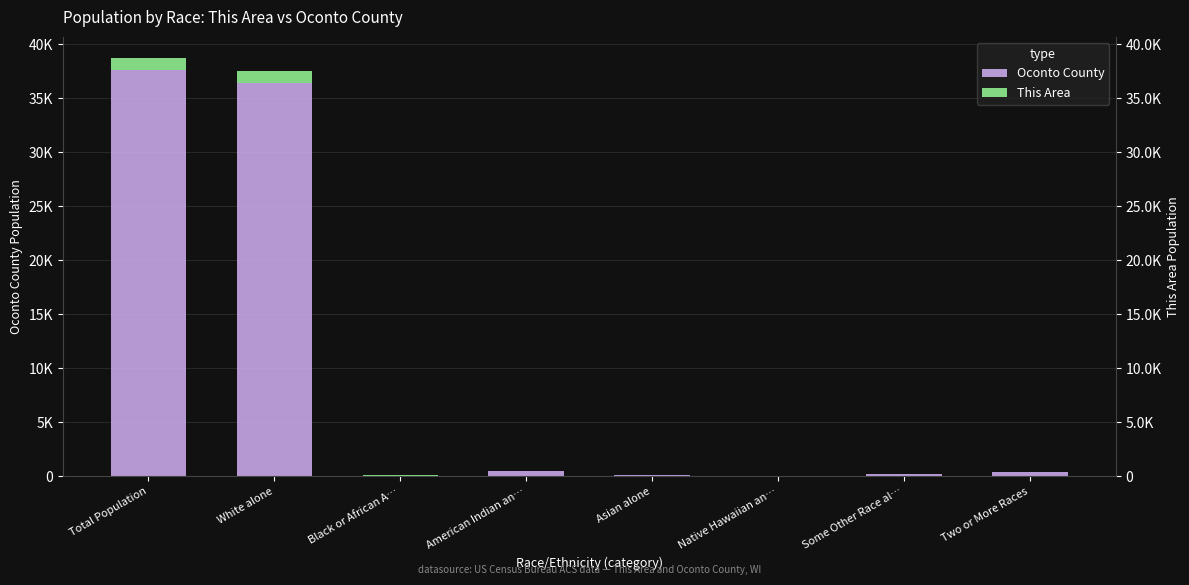

Reading left to right, what are all the values shown in this chart?

Oconto County: Total Population=37660	White alone=36418	Black or African A…=73	American Indian an…=467	Asian alone=111	Native Hawaiian an…=5	Some Other Race al…=198	Two or More Races=388
This Area: Total Population=1094	White alone=1071	Black or African A…=1	American Indian an…=3	Asian alone=4	Native Hawaiian an…=0	Some Other Race al…=2	Two or More Races=13